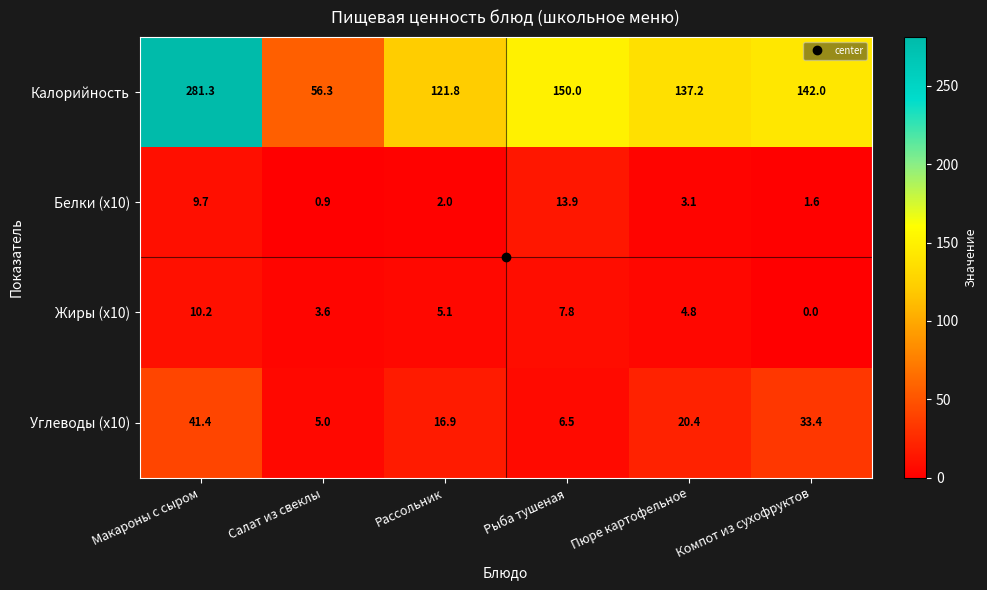

Which series has the largest range (max minus min)?

Калорийность